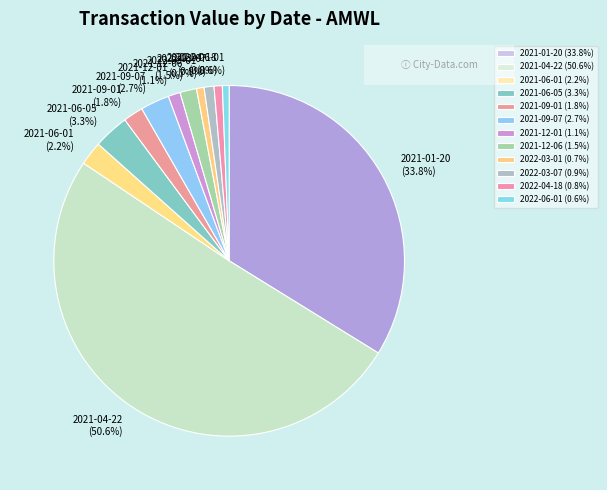

Does 2021-06-05 (3.3%) represent more than half of the total?

No